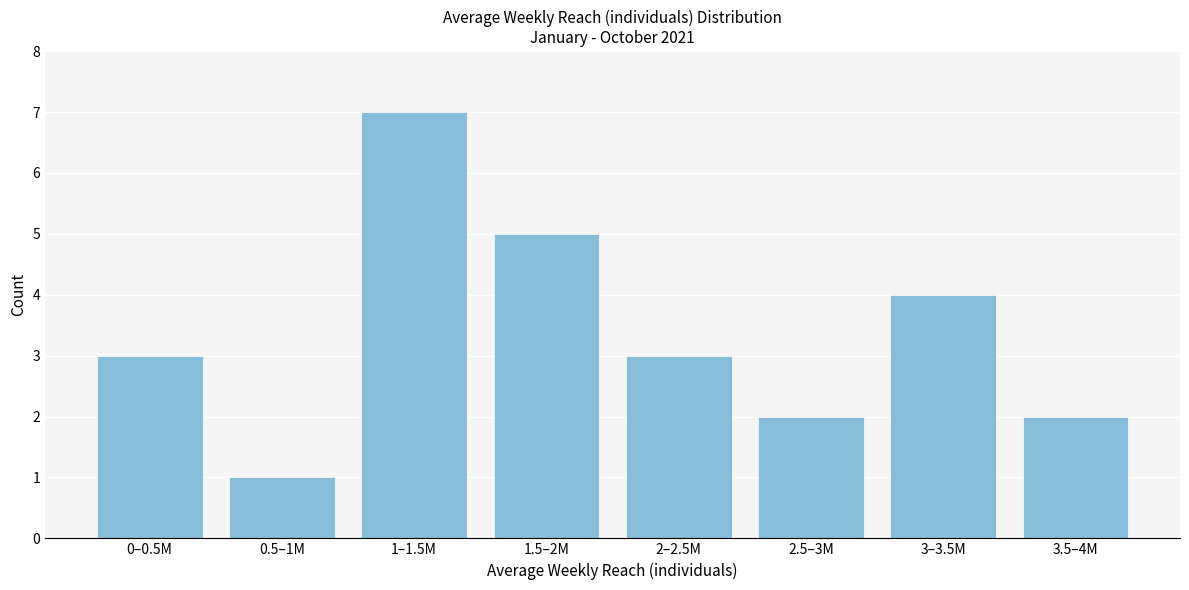

Reading right to left, extract all data points from this chart.

2	4	2	3	5	7	1	3